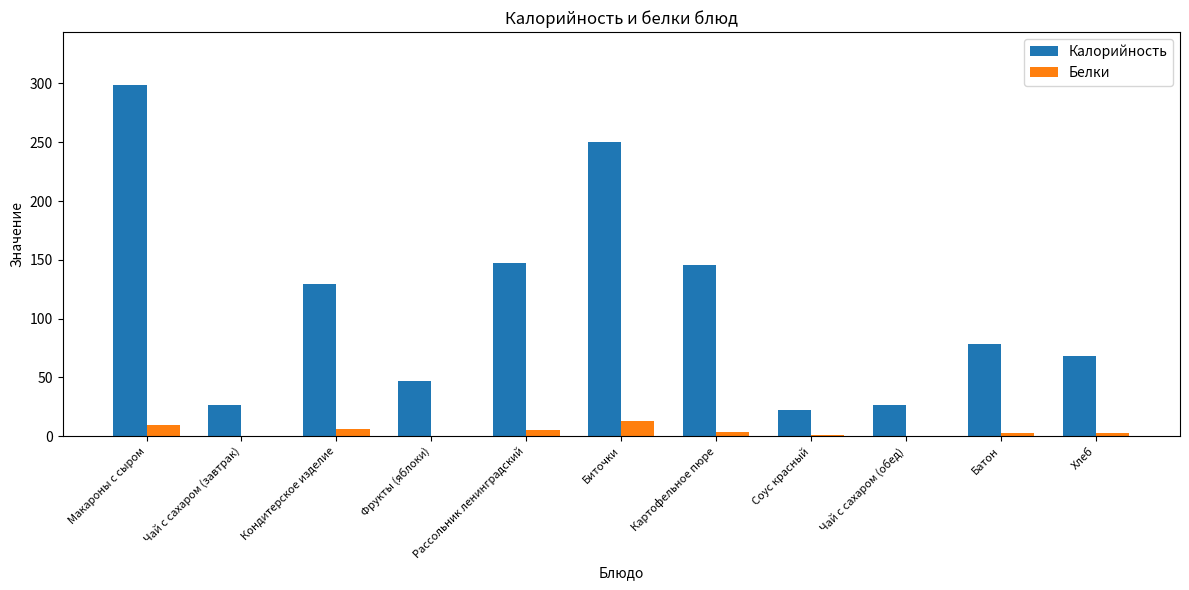

At which category is the sum across all series the highest?

Макароны с сыром